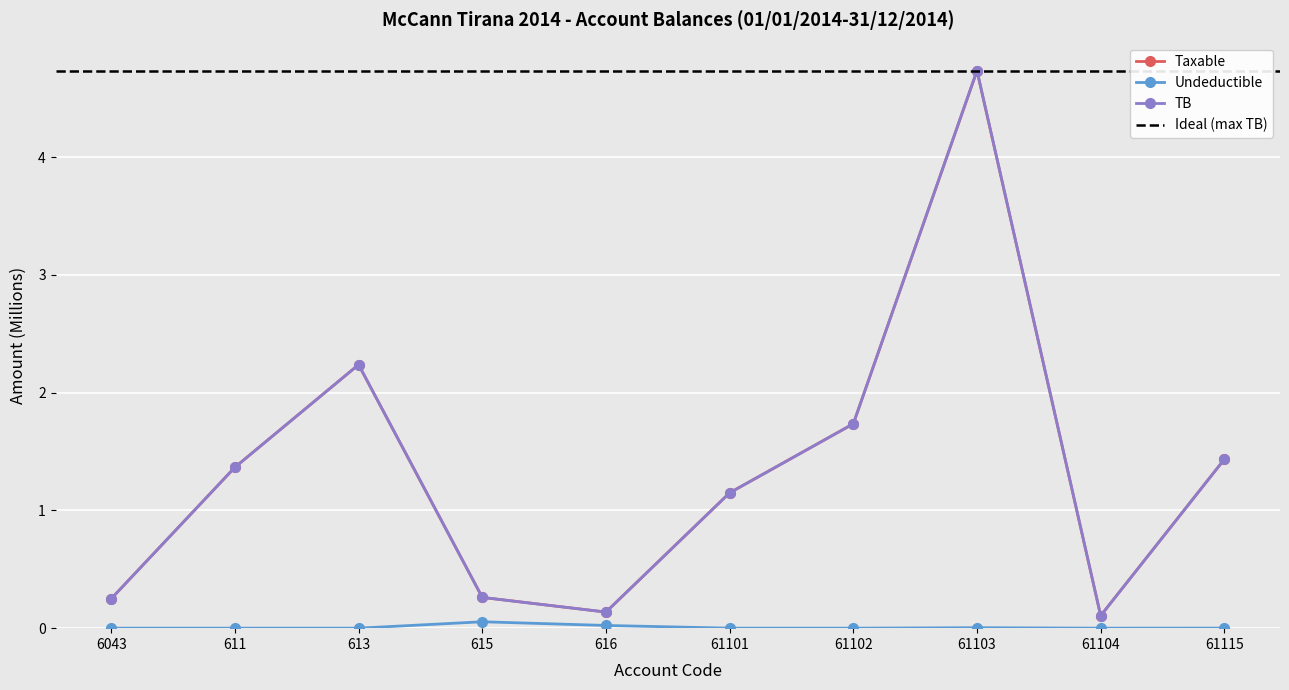

Between 615 and 61115, which series saw the biggest shift?

Taxable